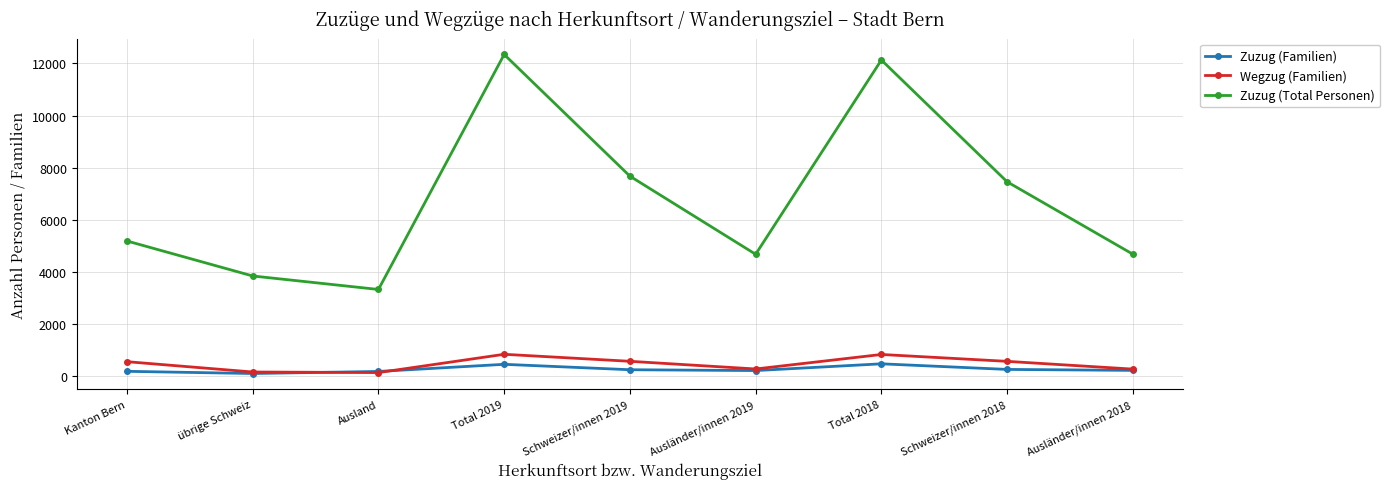

Is the value of Wegzug (Familien) at Schweizer/innen 2018 greater than the value of Zuzug (Familien) at Ausland?

Yes